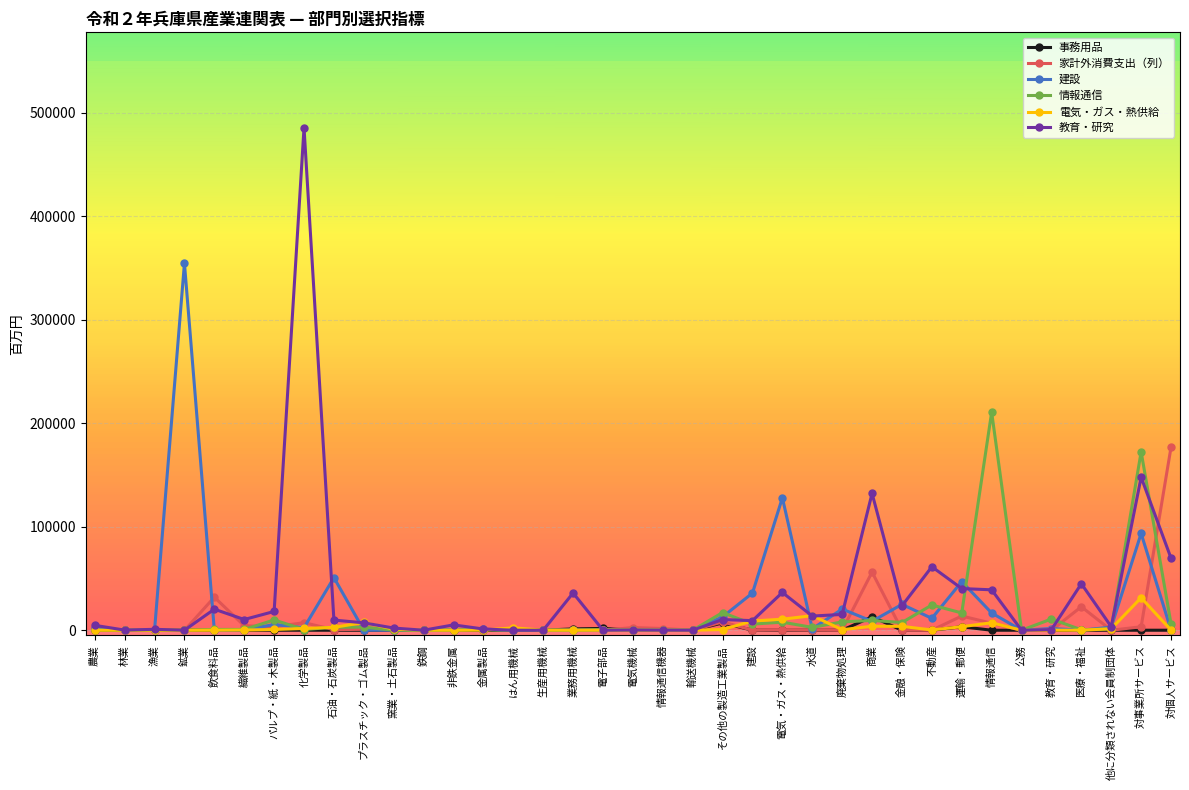

Does the chart display data point markers on the line(s)?

Yes